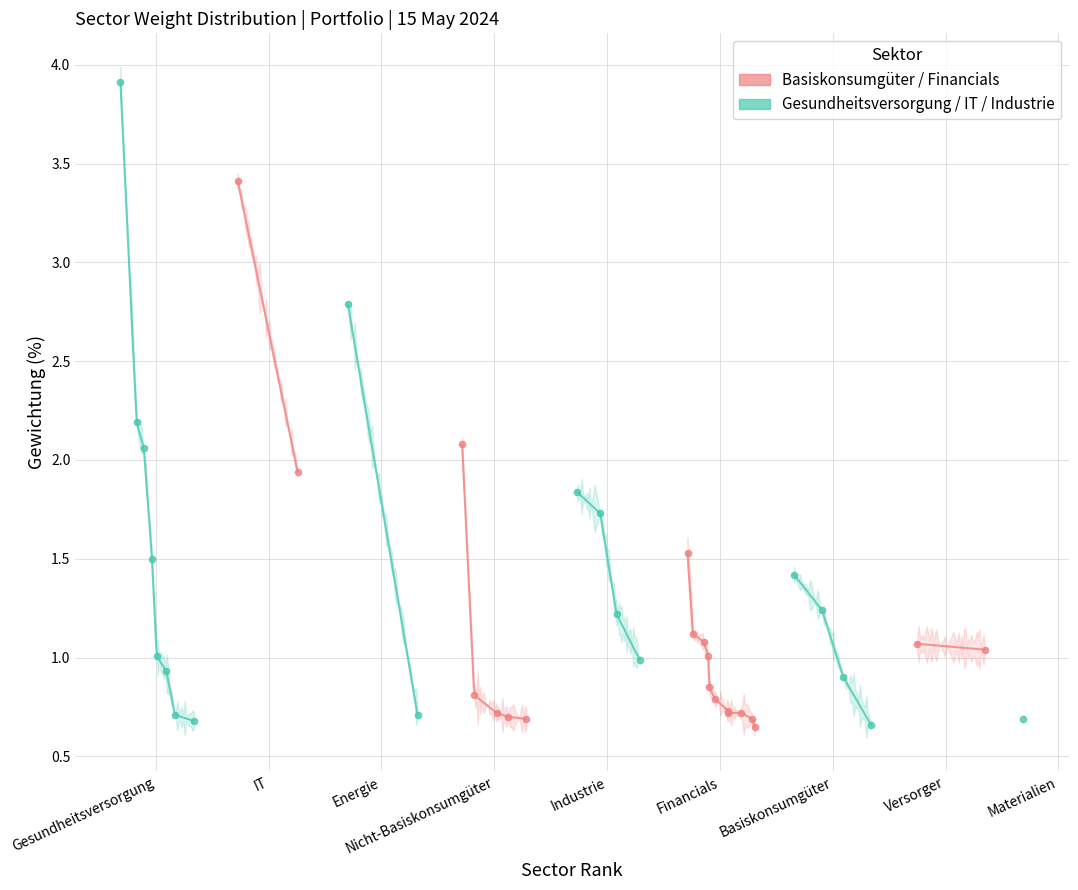

What is the change in value from Industrie to Versorger?

-0.3